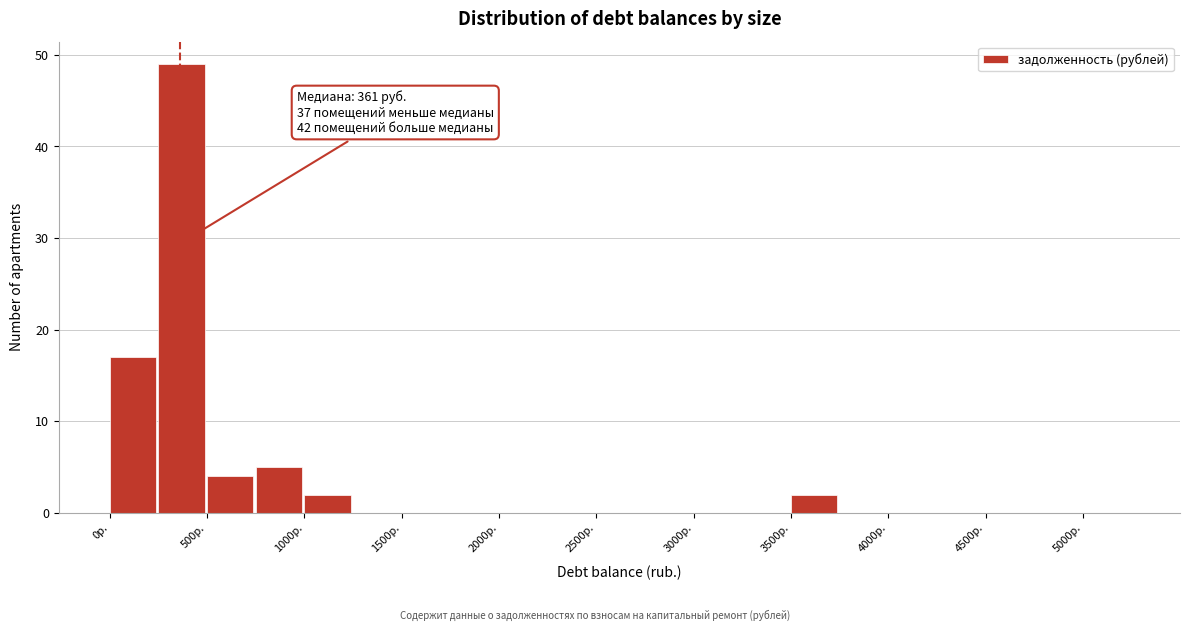

Which range on the x-axis has the tallest bar?

250 to 500